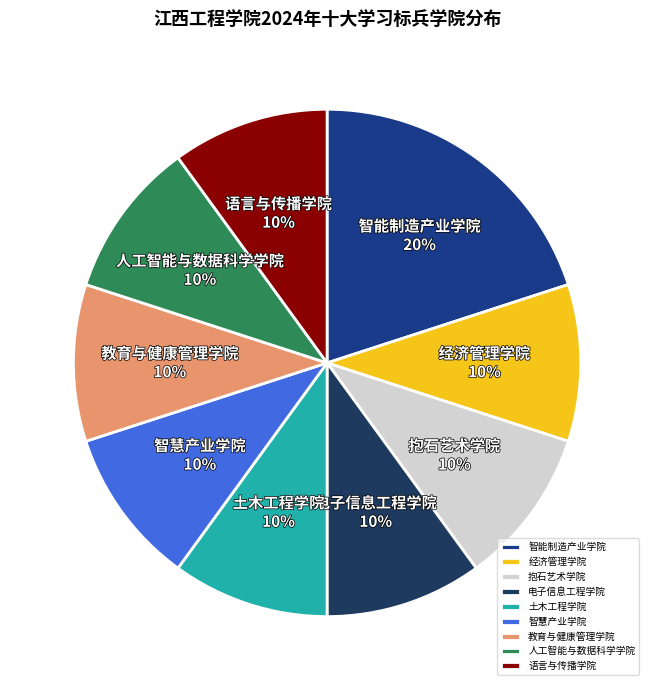

True or false: 抱石艺术学院 accounts for 20% of the total.

False